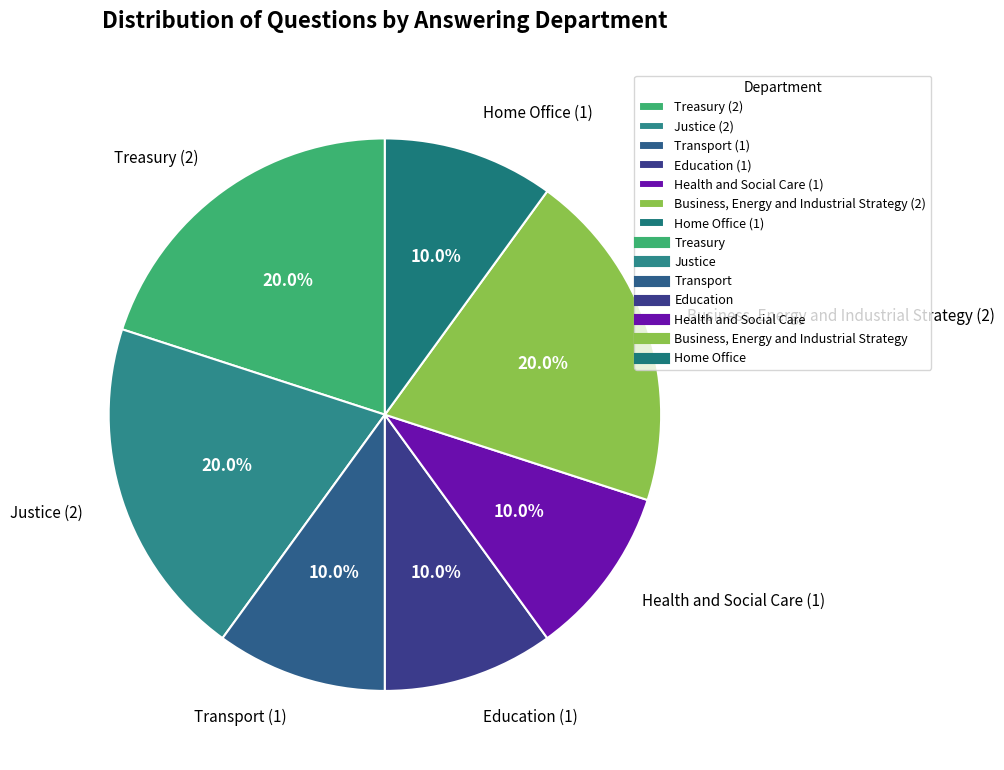

To the nearest percent, what is the combined percentage of Treasury and Justice?

40%